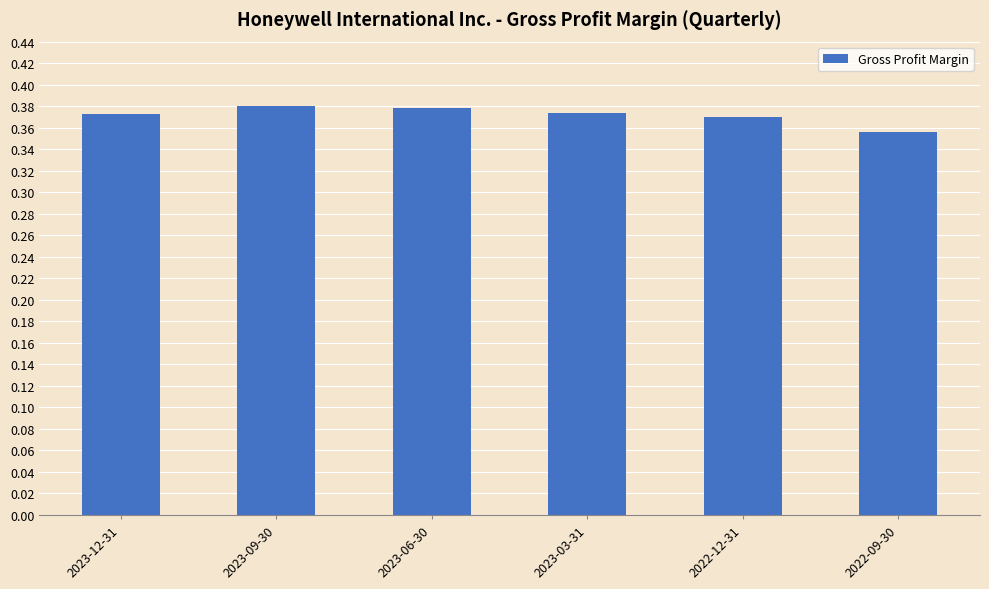

What position from the right is 2022-09-30?

1